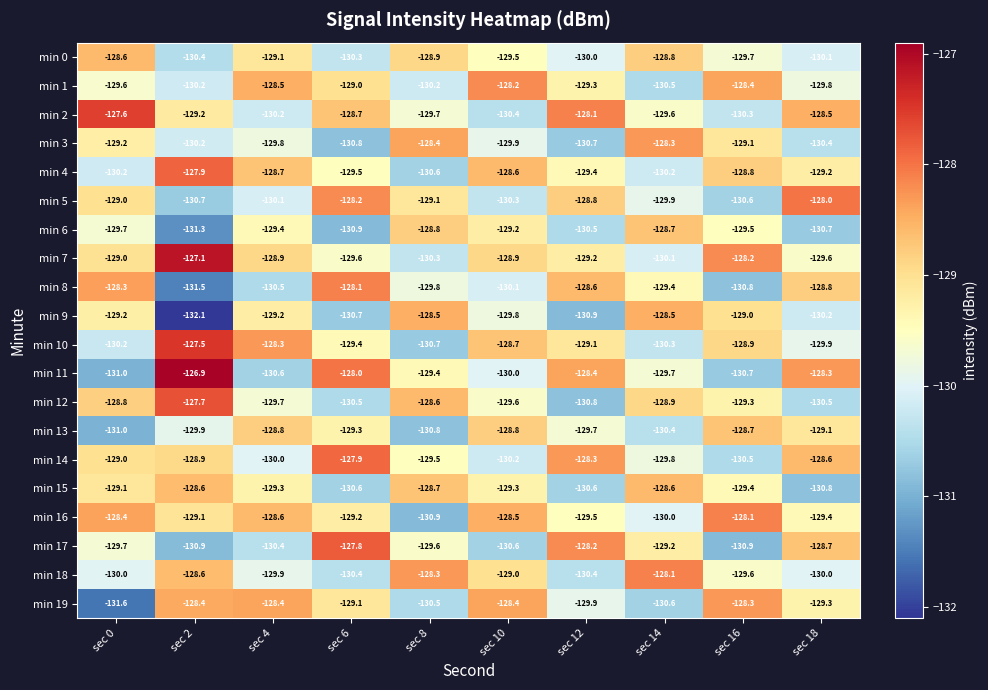

What is the difference between the maximum and second lowest values in the min 6 series?

2.2